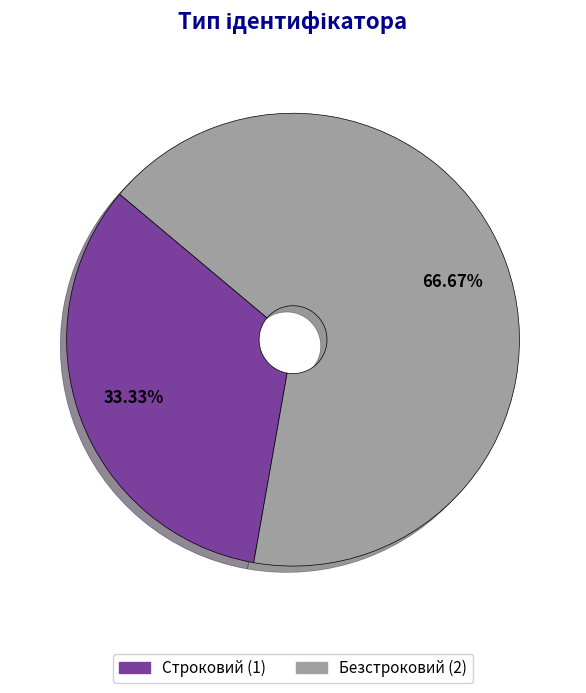

Rank the categories by value from lowest to highest.

Строковий, Безстроковий